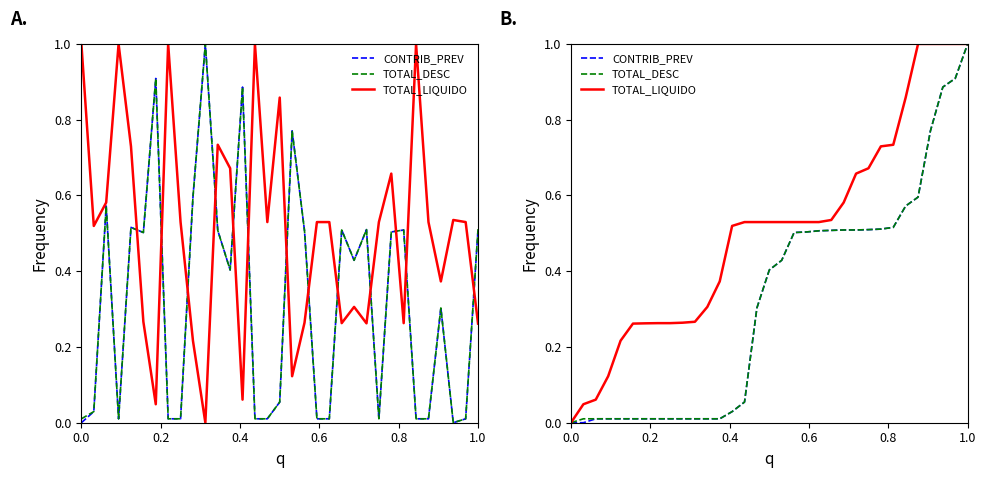

What is the difference between the maximum and second lowest values in the TOTAL_LIQUIDO series?

1.0